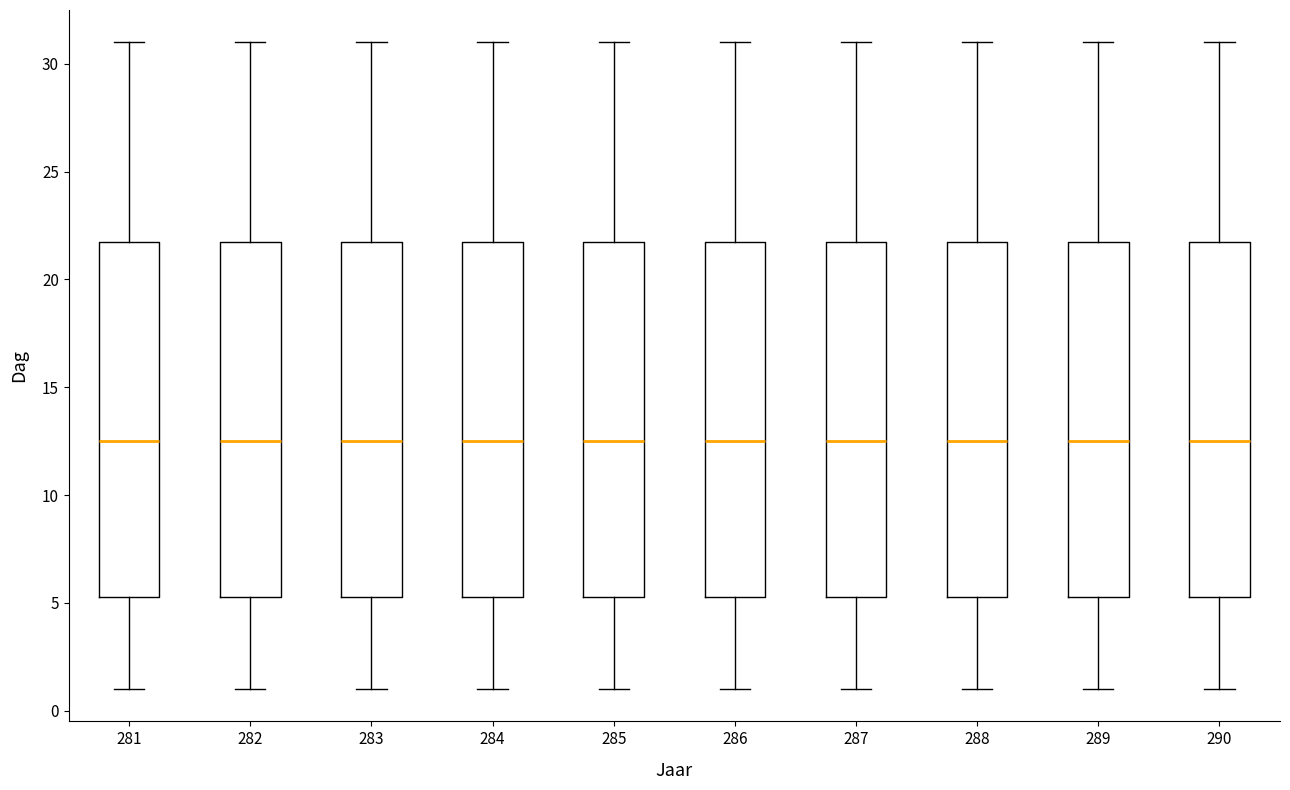

Where is the lower edge of the box at x = 281 on the y-axis? The values are not printed on the chart, so give them approximately, as read against the axis.

5.5